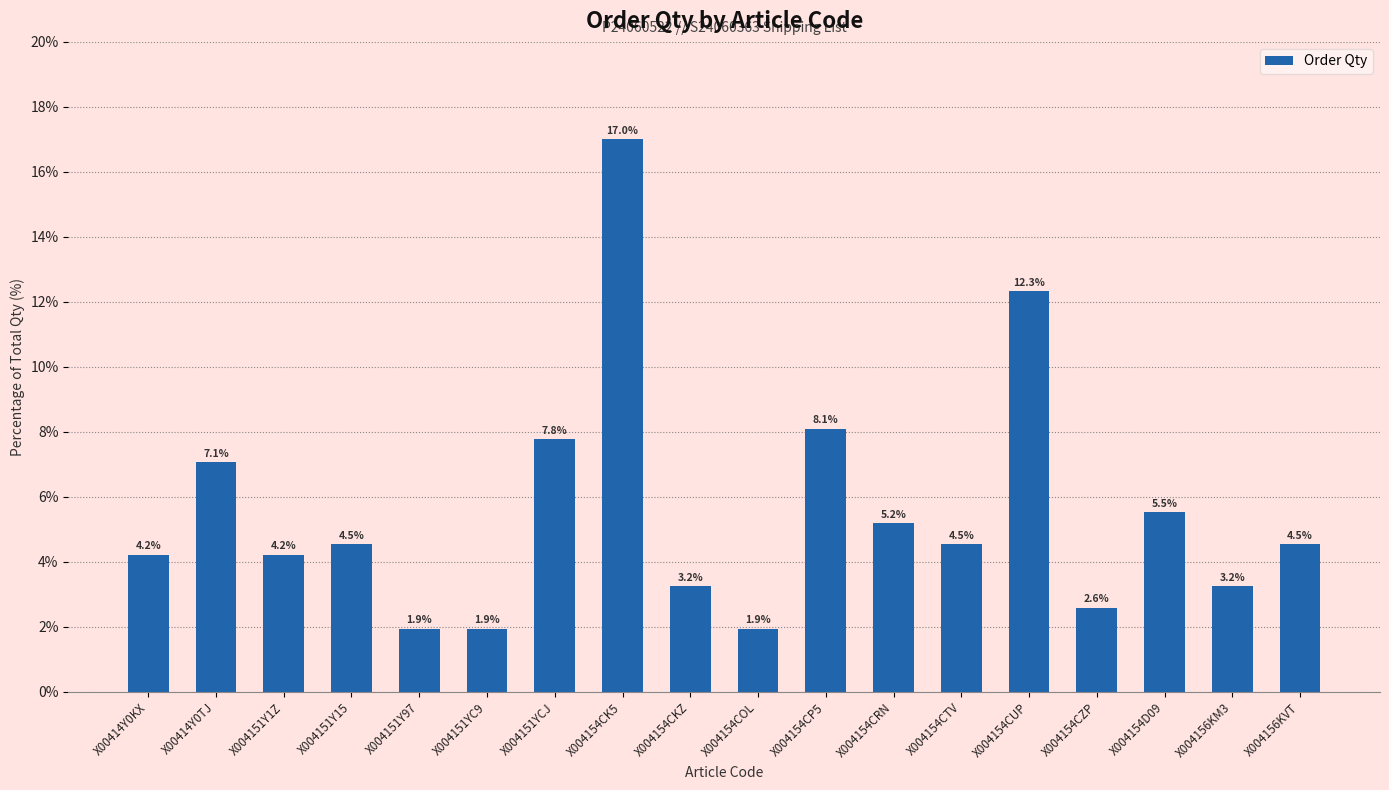

What is the change in value from X004154CTV to X004156KM3?

-1.3